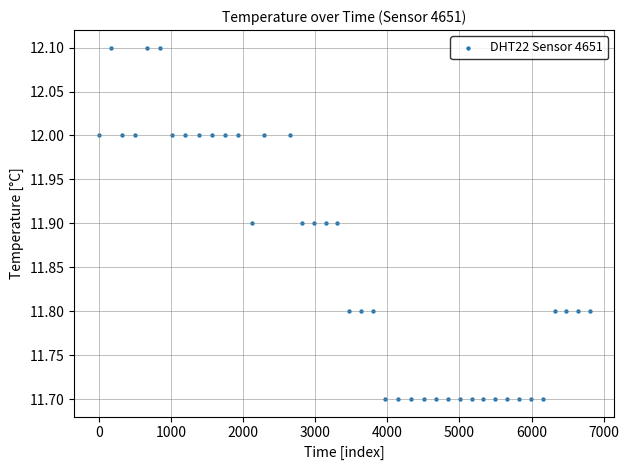

What is the range of X values (max minus min)?

6808.0